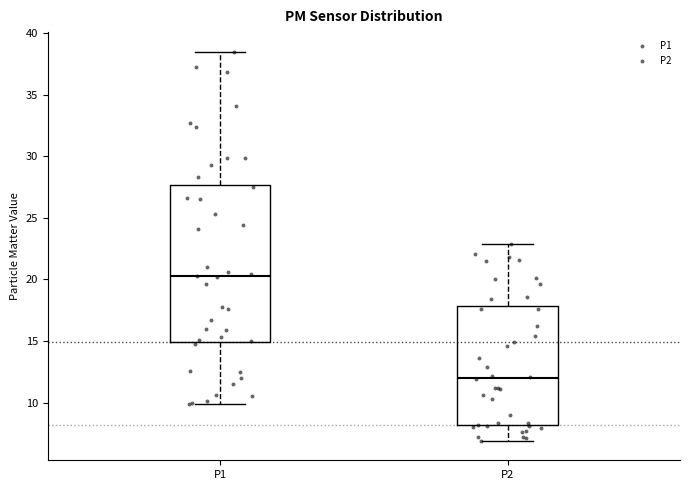

Reading left to right, transcribe this box plot: for each box, give where its median line is, the range the box spans, and where its two whiskers end, as read against the y-axis. The values are not printed on the chart, so give them approximately, as read against the axis.

P1: median 20.5, box 15.0 to 27.5, whiskers 10.0 to 38.5
P2: median 12.0, box 8.0 to 18.0, whiskers 7.0 to 23.0